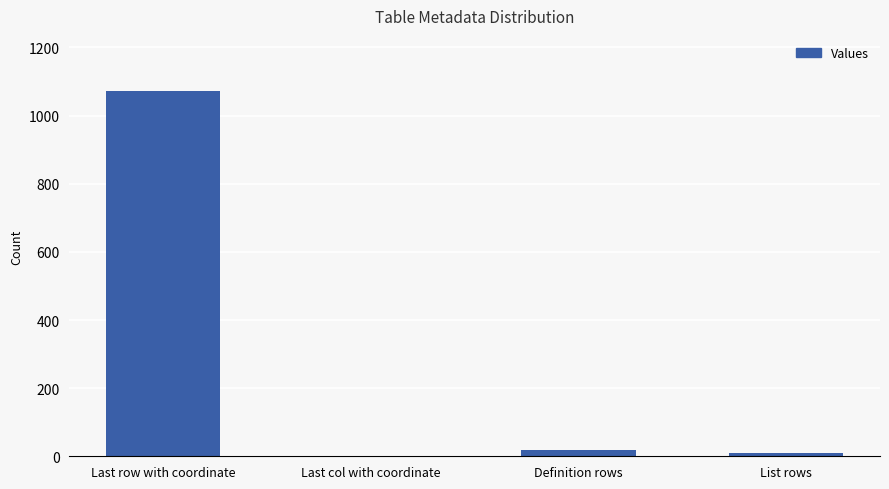

Which has a higher value, Last col with coordinate or Last row with coordinate?

Last row with coordinate